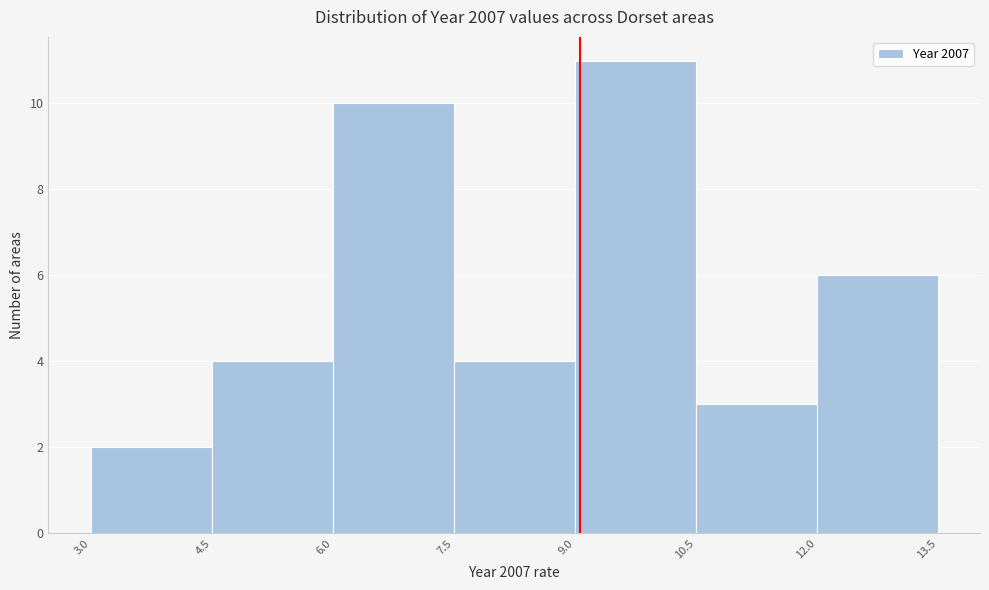

Which range on the x-axis has the tallest bar?

9.0 to 10.5